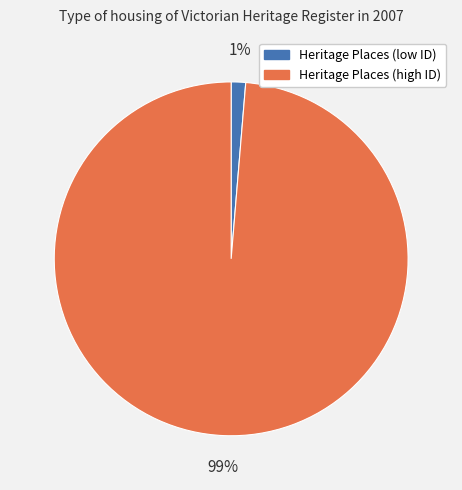

Rank the categories by value from lowest to highest.

Heritage Places (low ID), Heritage Places (high ID)